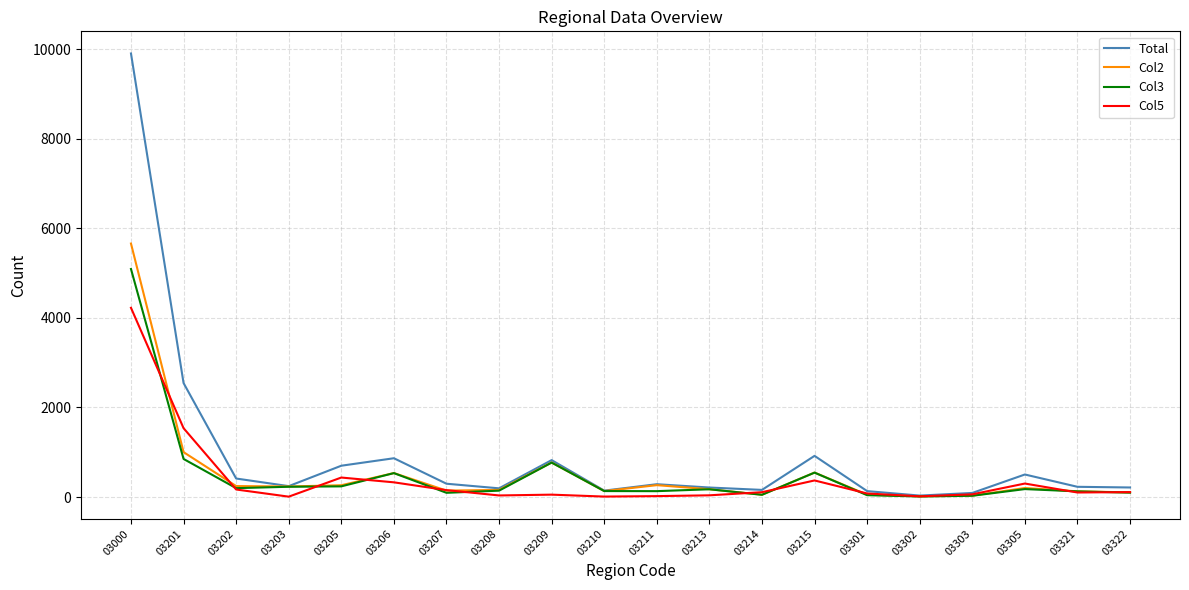

Which series has the largest range (max minus min)?

Total